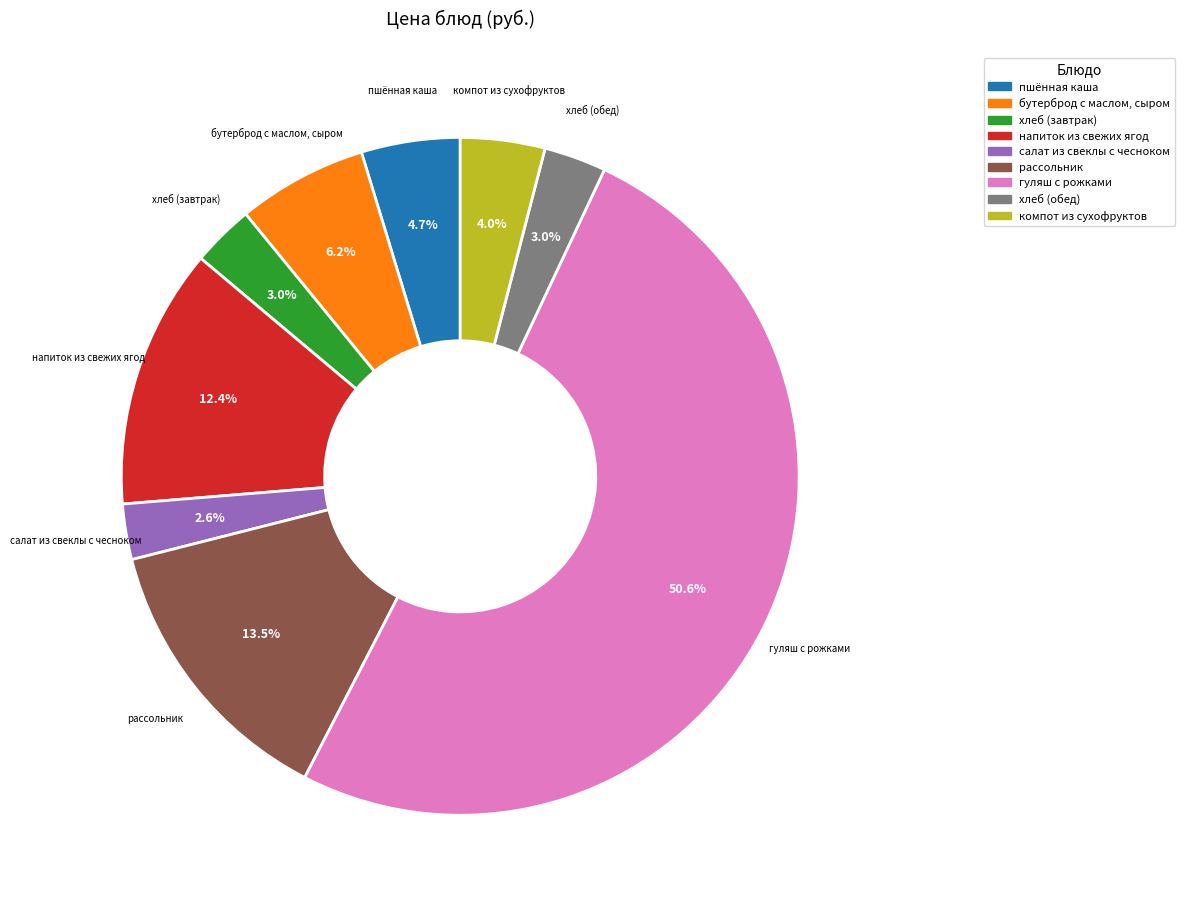

The хлеб (завтрак) slice represents 3% of the pie. True or false?

True